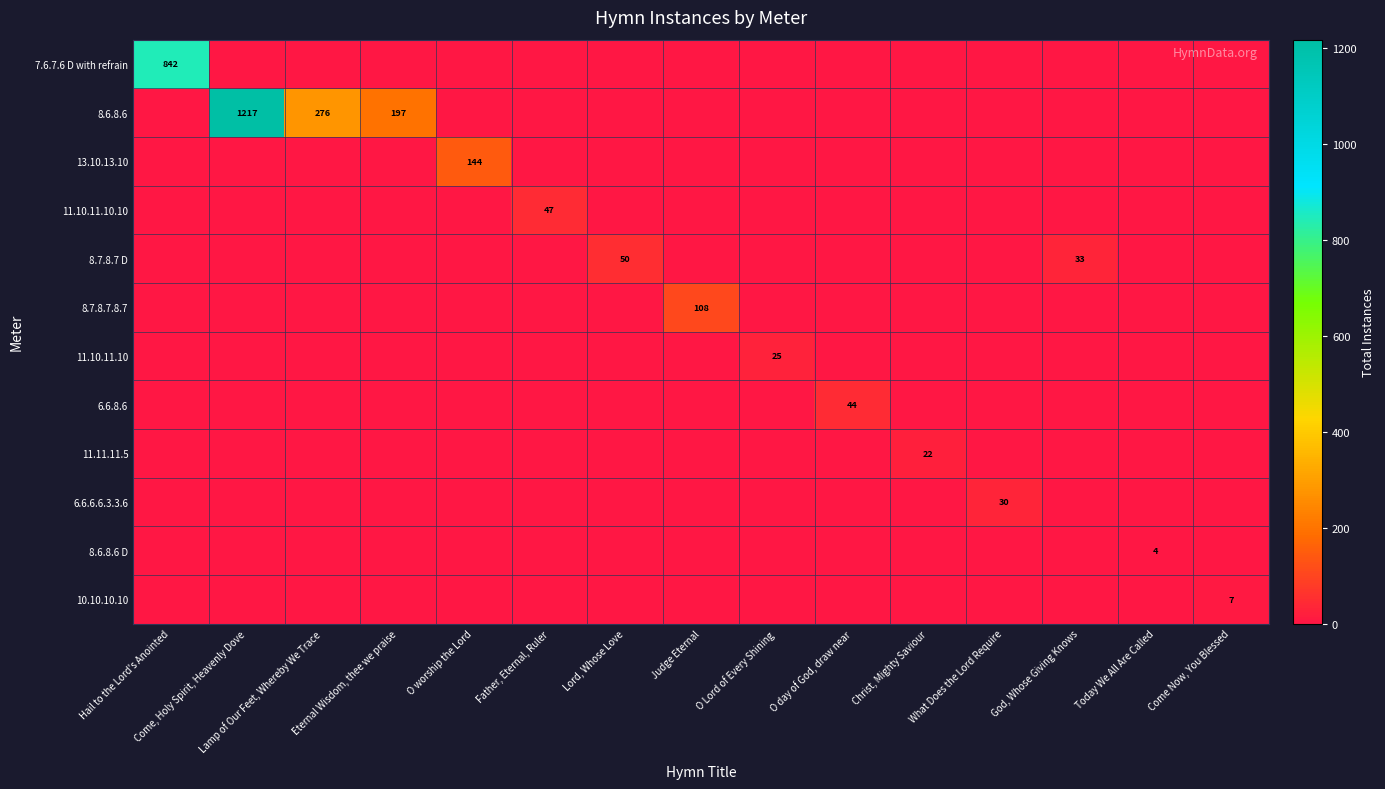

What is the highest value of the 8.7.8.7.8.7 series?

108